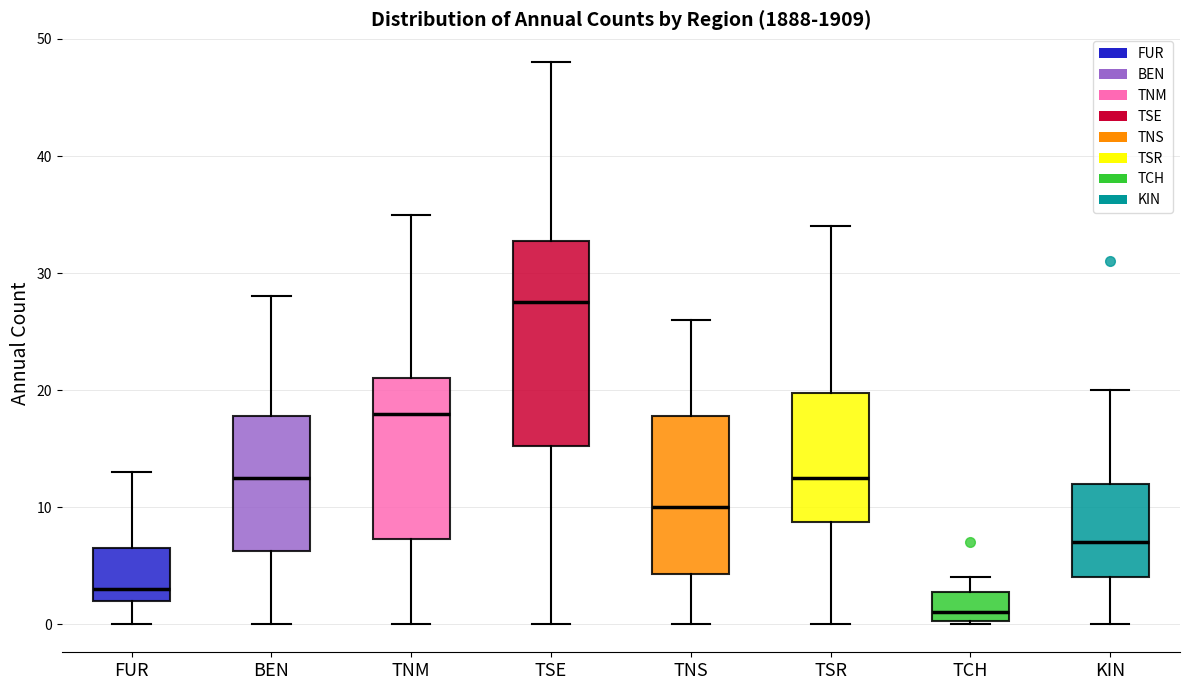

Reading left to right, read every box against the y-axis: the position of its median line, the range the box covers, and the ends of its whiskers. The values are not printed on the chart, so give them approximately, as read against the axis.

FUR: median 3, box 2 to 7, whiskers 0 to 13
BEN: median 13, box 6 to 18, whiskers 0 to 28
TNM: median 18, box 7 to 21, whiskers 0 to 35
TSE: median 28, box 15 to 33, whiskers 0 to 48
TNS: median 10, box 4 to 18, whiskers 0 to 26
TSR: median 13, box 9 to 20, whiskers 0 to 34
TCH: median 1, box 0 to 3, whiskers 0 to 4
KIN: median 7, box 4 to 12, whiskers 0 to 20